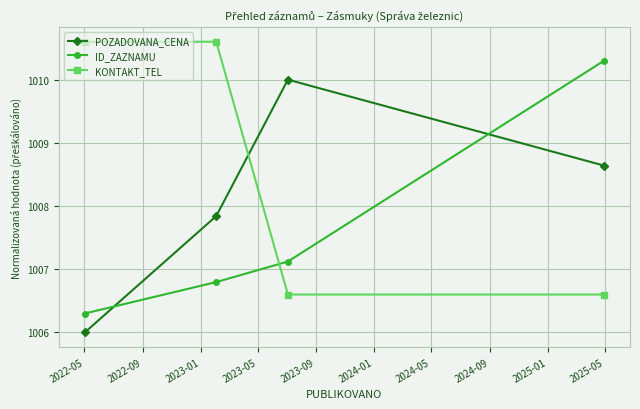

True or false: POZADOVANA_CENA and KONTAKT_TEL cross at least once.

True